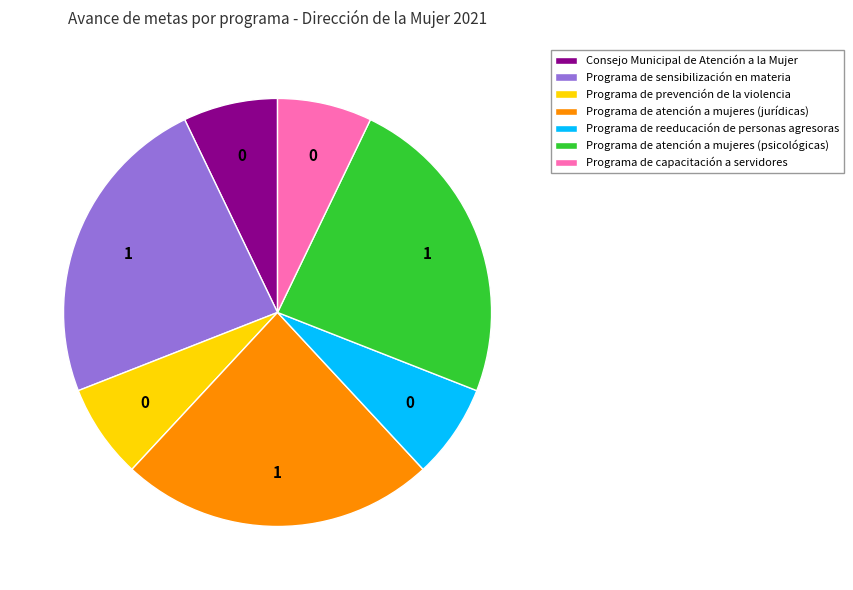

Count the number of slices in the pie.

7